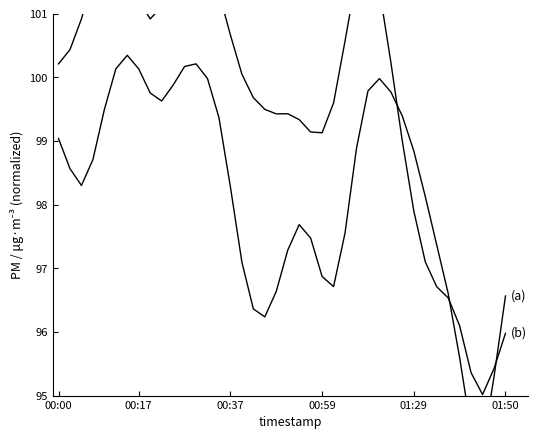

What is the value of the P2 point at the 17th from the left?

100.1